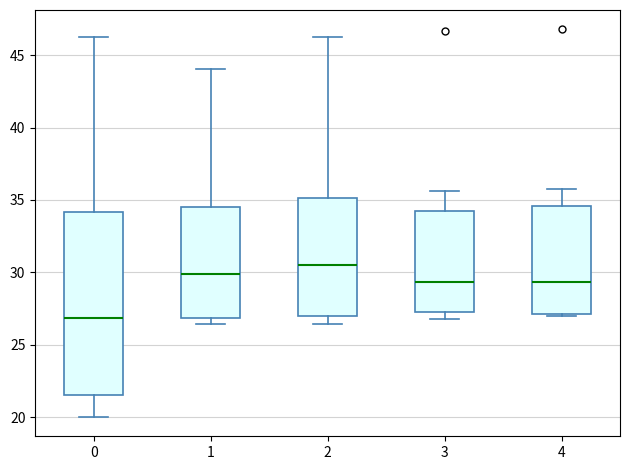

Where does the upper whisker of the box at x = 4 end on the y-axis? The values are not printed on the chart, so give them approximately, as read against the axis.

35.5